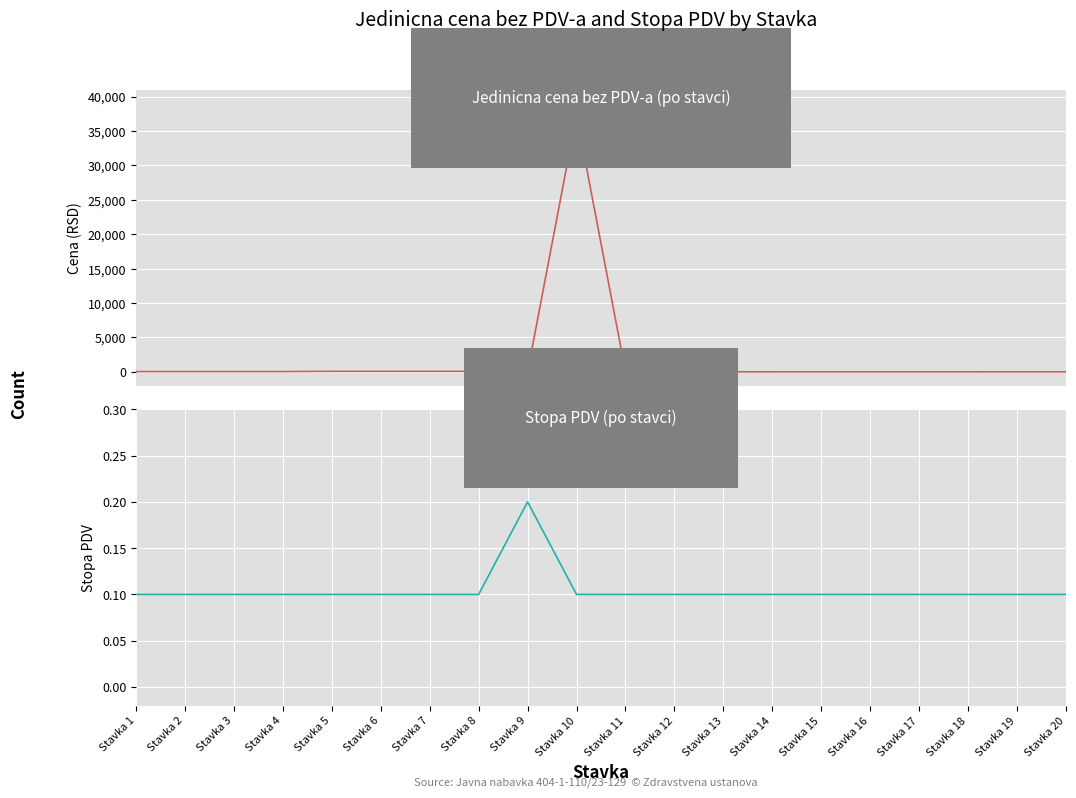

What are all the series names shown in the legend?

Jedinicna cena bez PDV-a, Stopa PDV